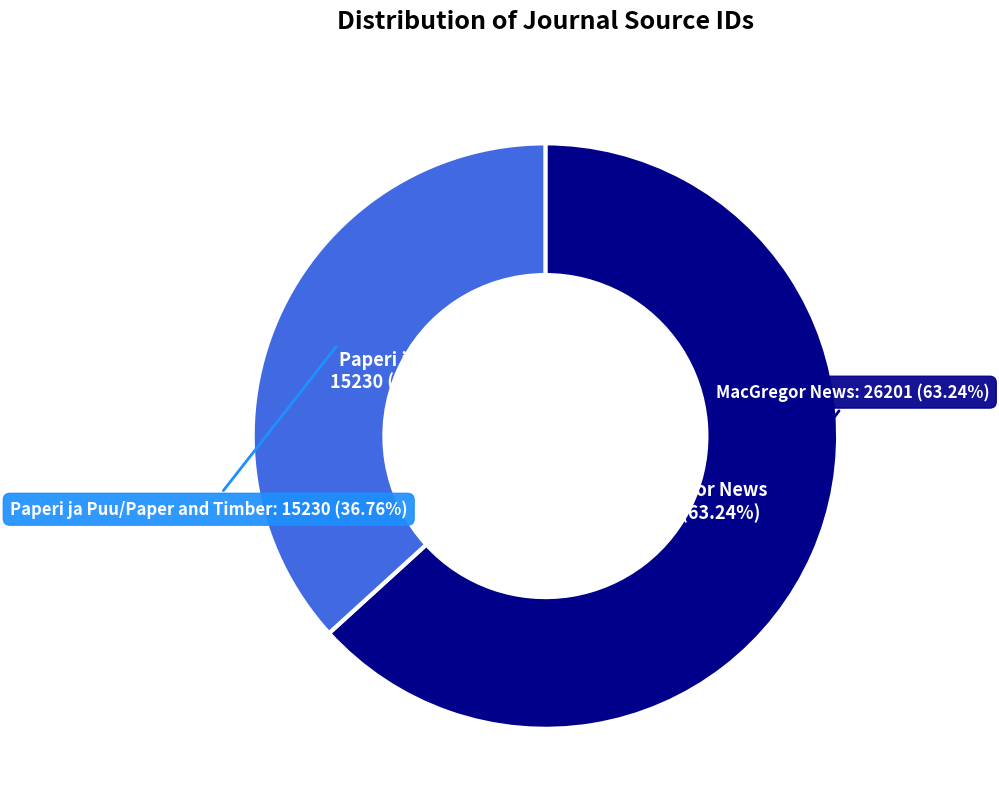

To the nearest percent, what is the difference between the largest and smallest slice percentages?

26%